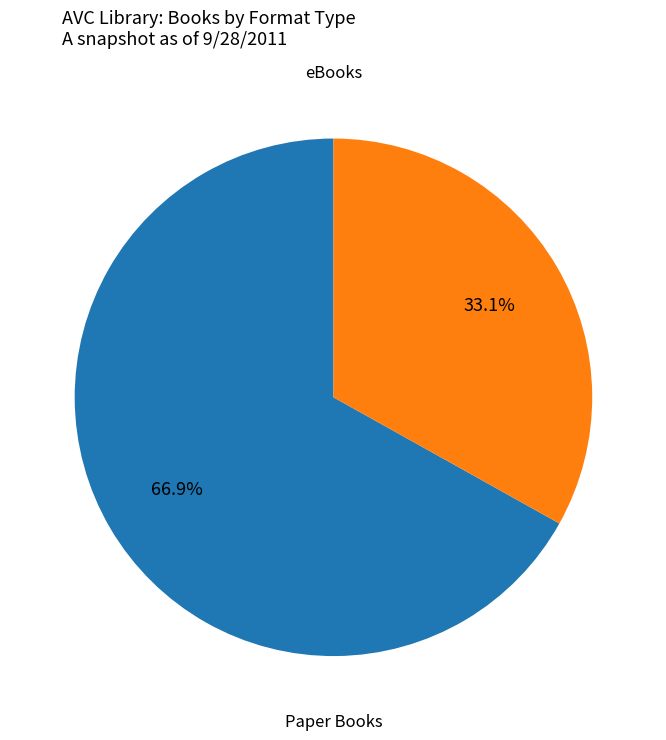

Does any single category account for the majority?

Yes